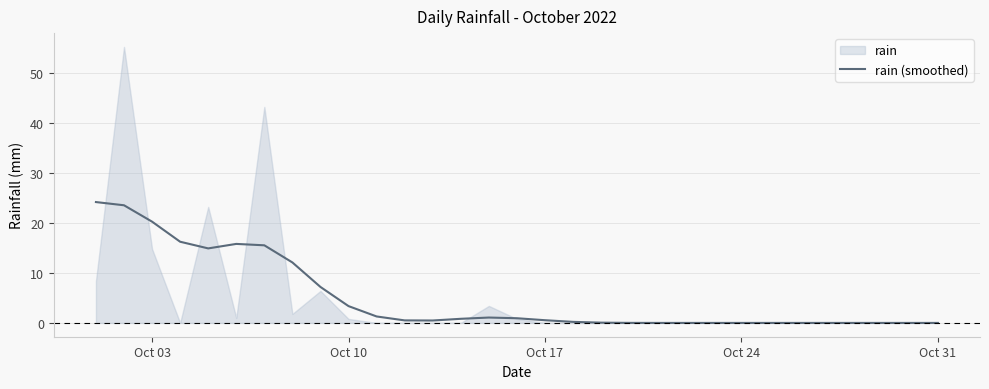

What is the highest value of the rain (smoothed) series?

24.2